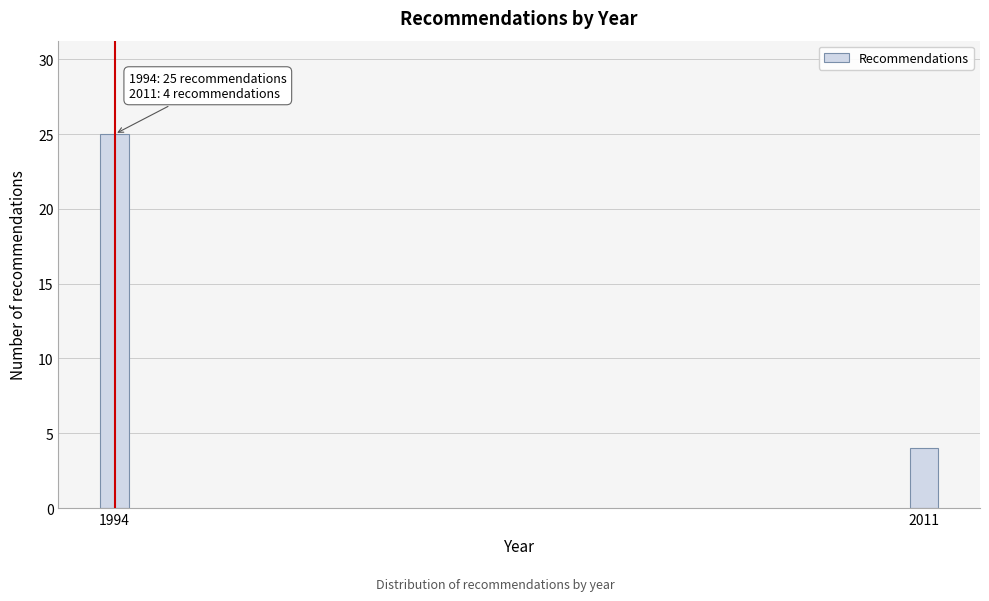

Reading left to right, what are all the values shown in this chart?

25	4